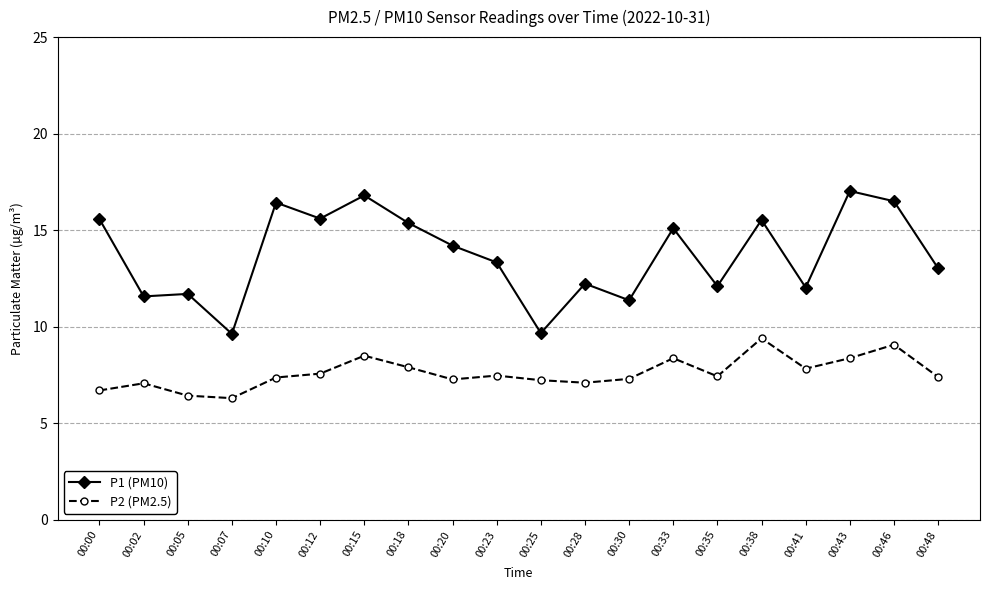

What is the total value across all series at 00:38?

24.9